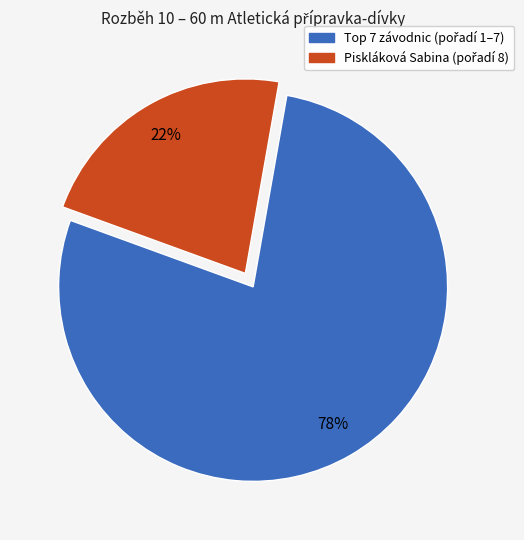

To the nearest percent, what is the difference between the largest and smallest slice percentages?

56%